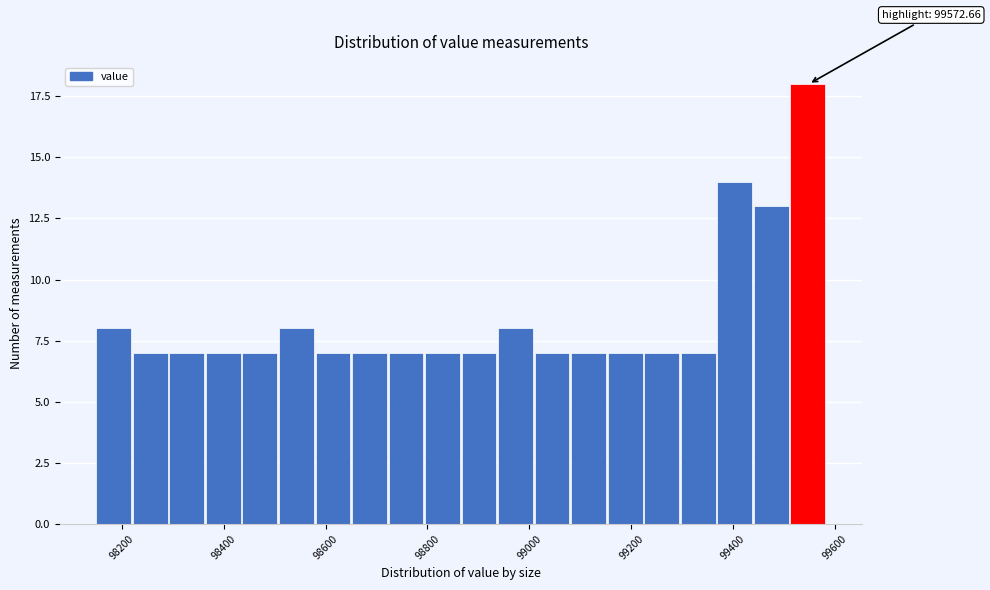

Around what value on the x-axis is the tallest bar? Give the approximate position of its centre, as read against the axis.

99540